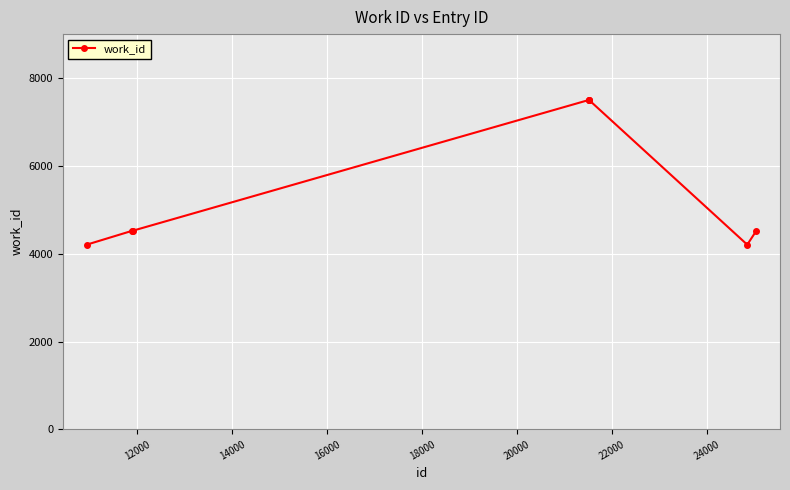

What is the greatest value displayed?

7508